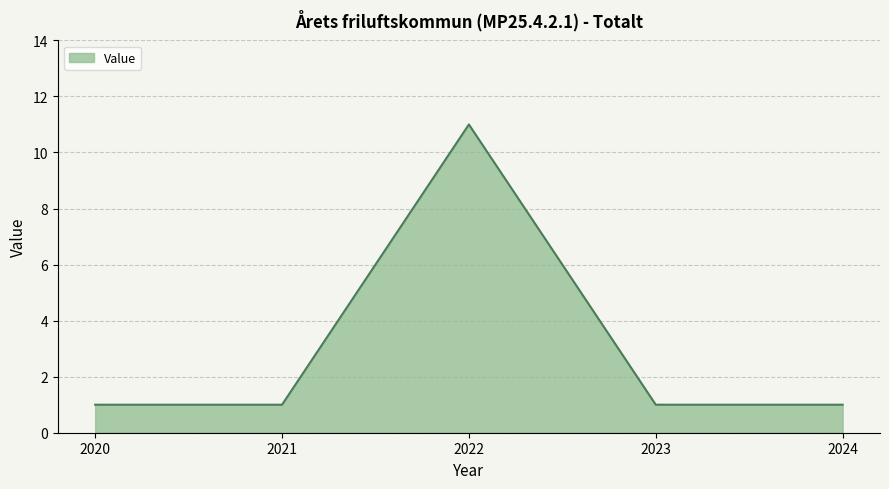

What is the smallest value displayed?

1